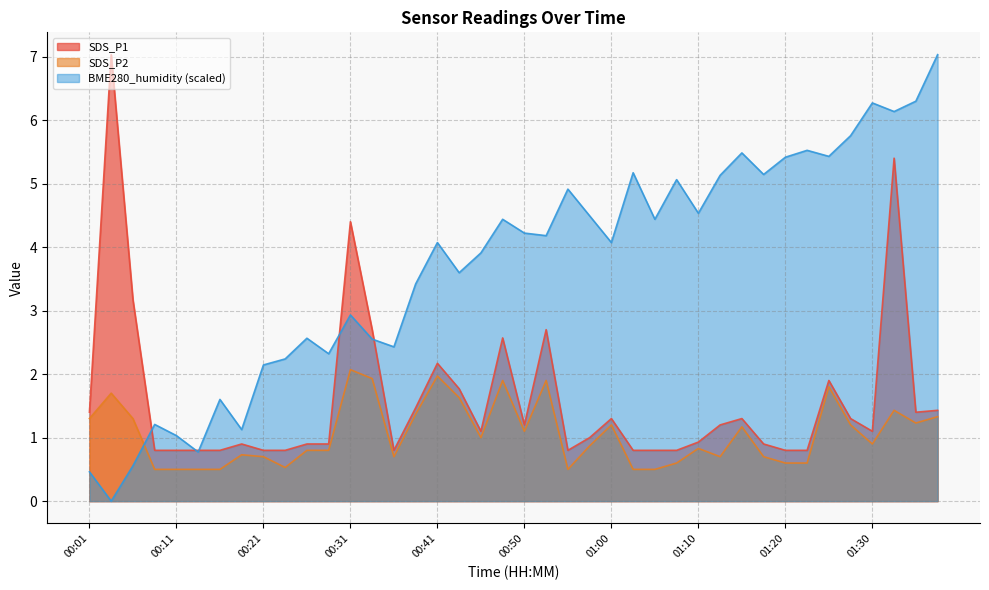

Between 01:15 and 00:31, which is larger?

00:31